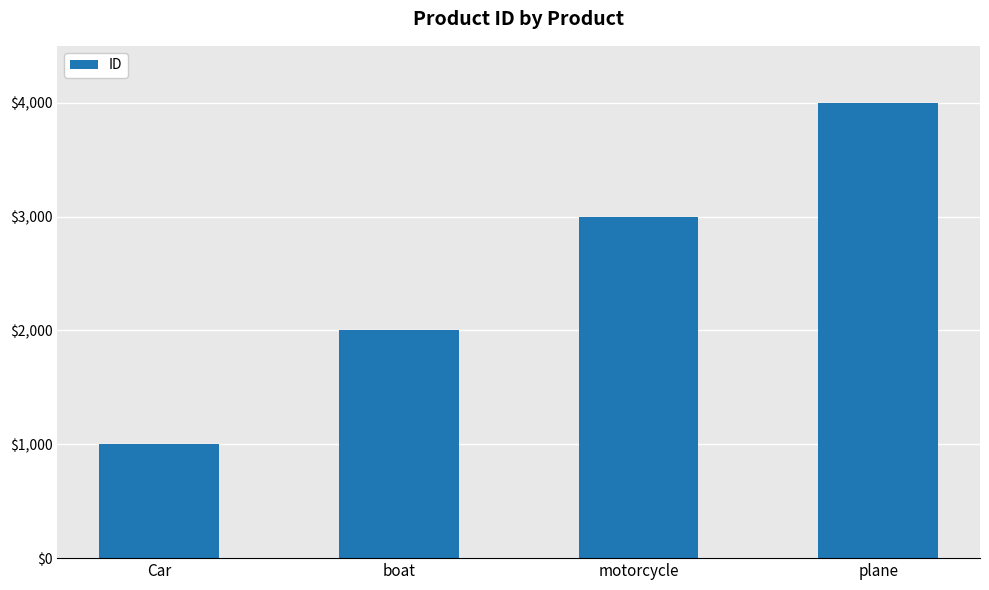

Rank the categories by value from highest to lowest.

plane, motorcycle, boat, Car